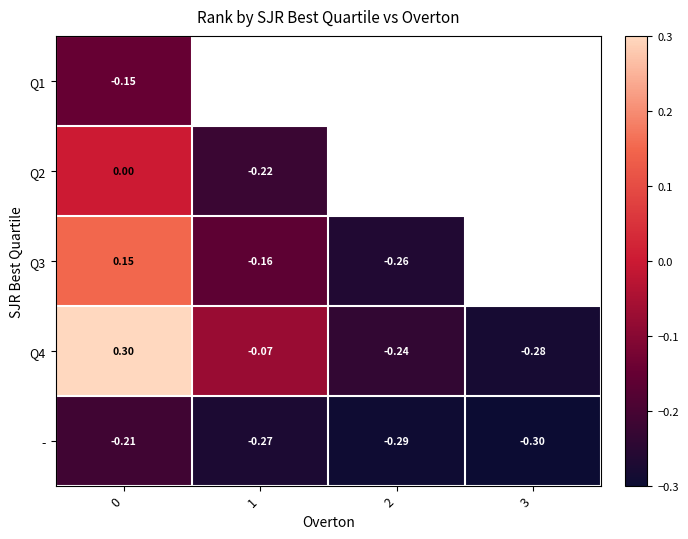

Is the value of Q3 at 1 greater than the value of - at 2?

Yes